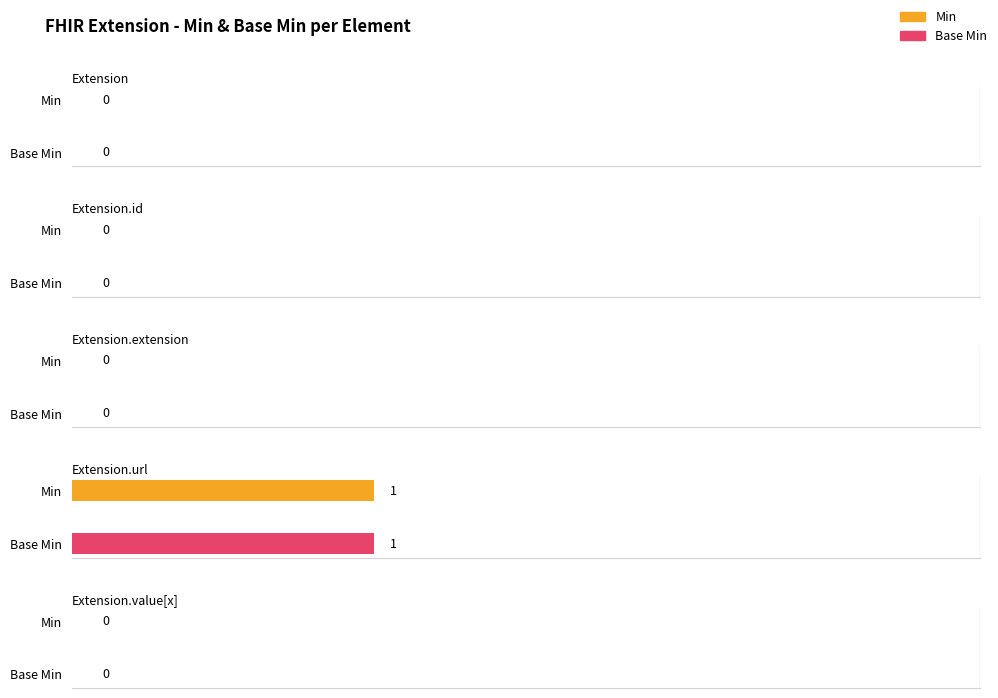

The value of Min at Extension is 0. True or false?

True